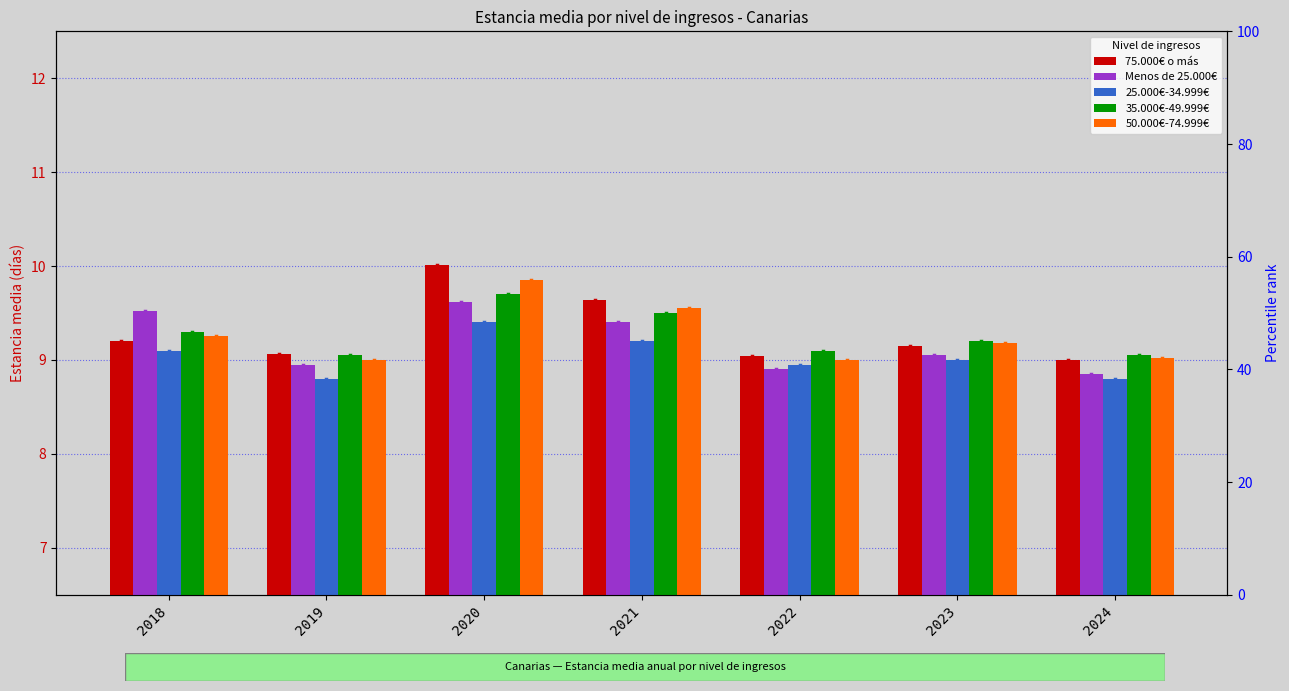

What are all the series names shown in the legend?

75.000€ o más, Menos de 25.000€, 25.000€-34.999€, 35.000€-49.999€, 50.000€-74.999€